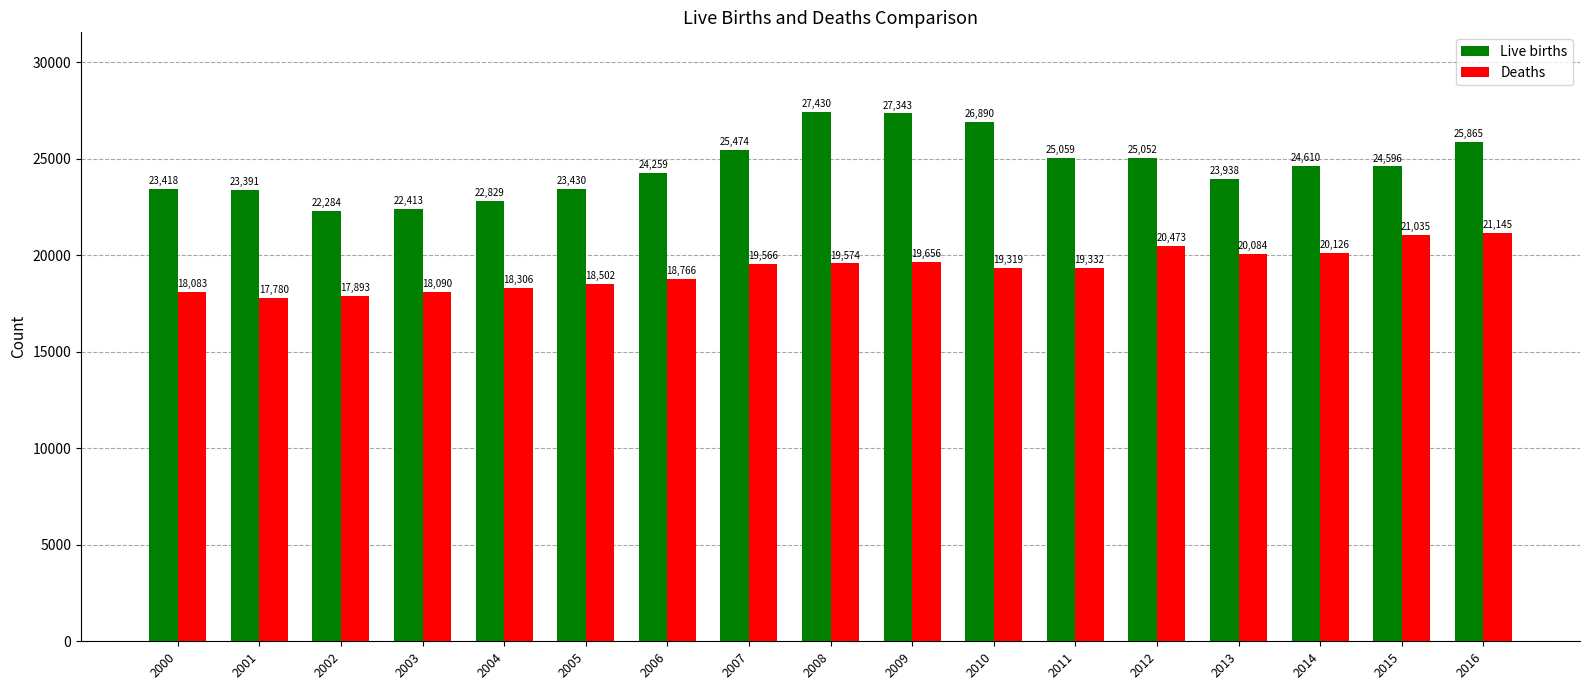

Reading right to left, extract all data points from this chart.

Live births: 25865	24596	24610	23938	25052	25059	26890	27343	27430	25474	24259	23430	22829	22413	22284	23391	23418
Deaths: 21145	21035	20126	20084	20473	19332	19319	19656	19574	19566	18766	18502	18306	18090	17893	17780	18083